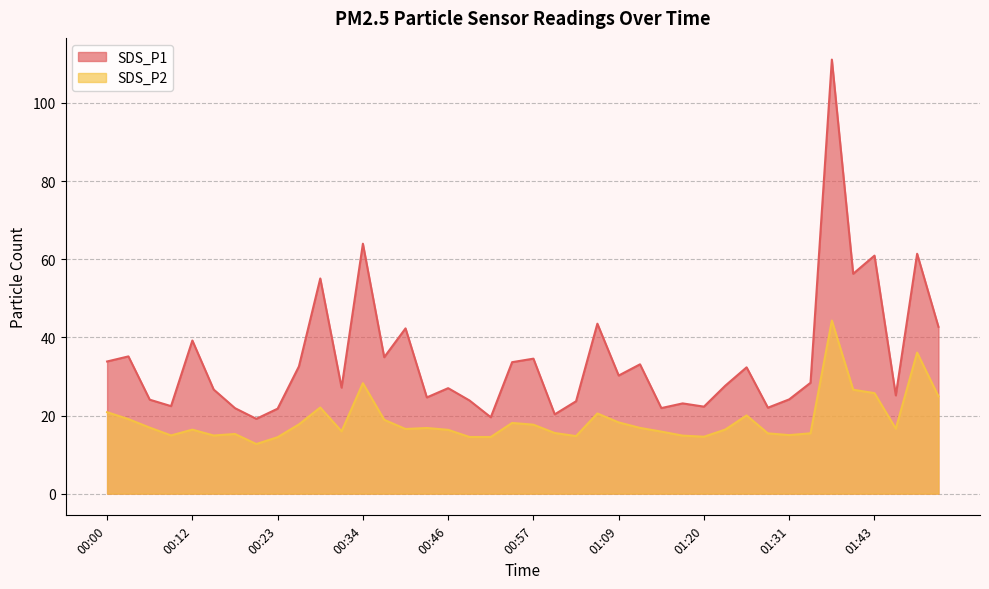

What is the difference between the highest and lowest values at 01:49?

25.3